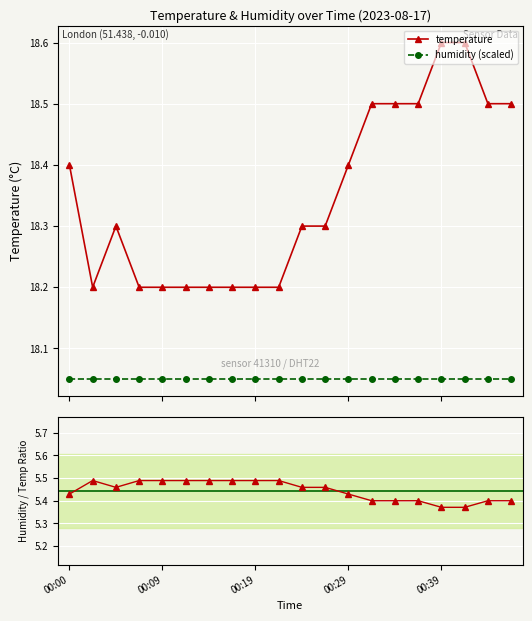

Count the temperature values in the range 18 to 19.

20